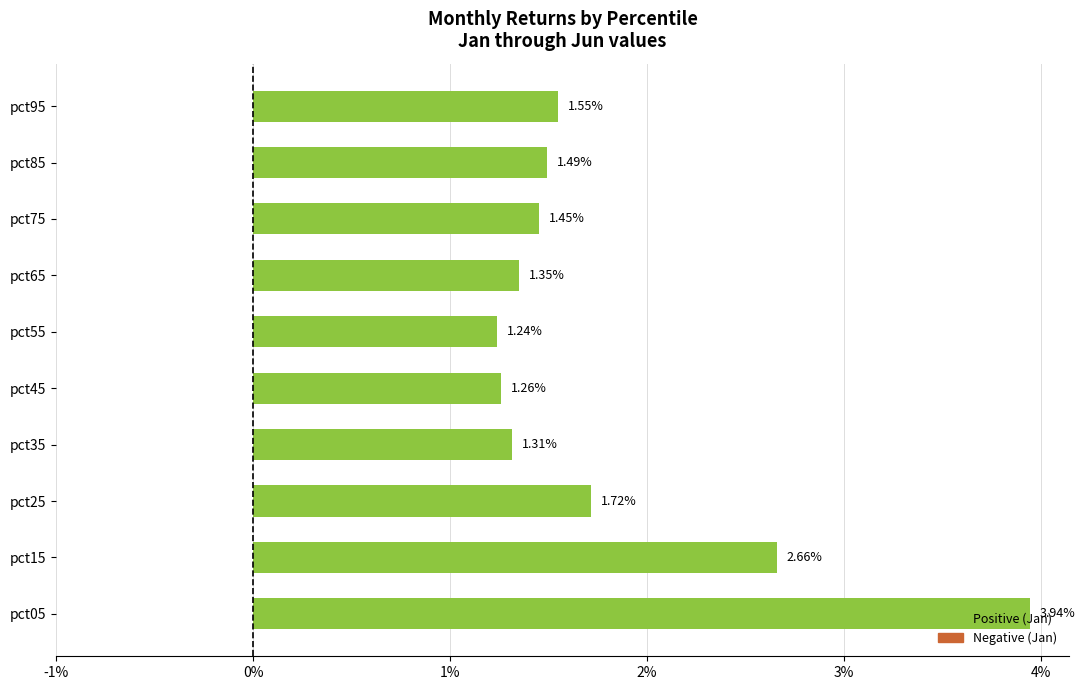

Does the chart contain any negative values?

No